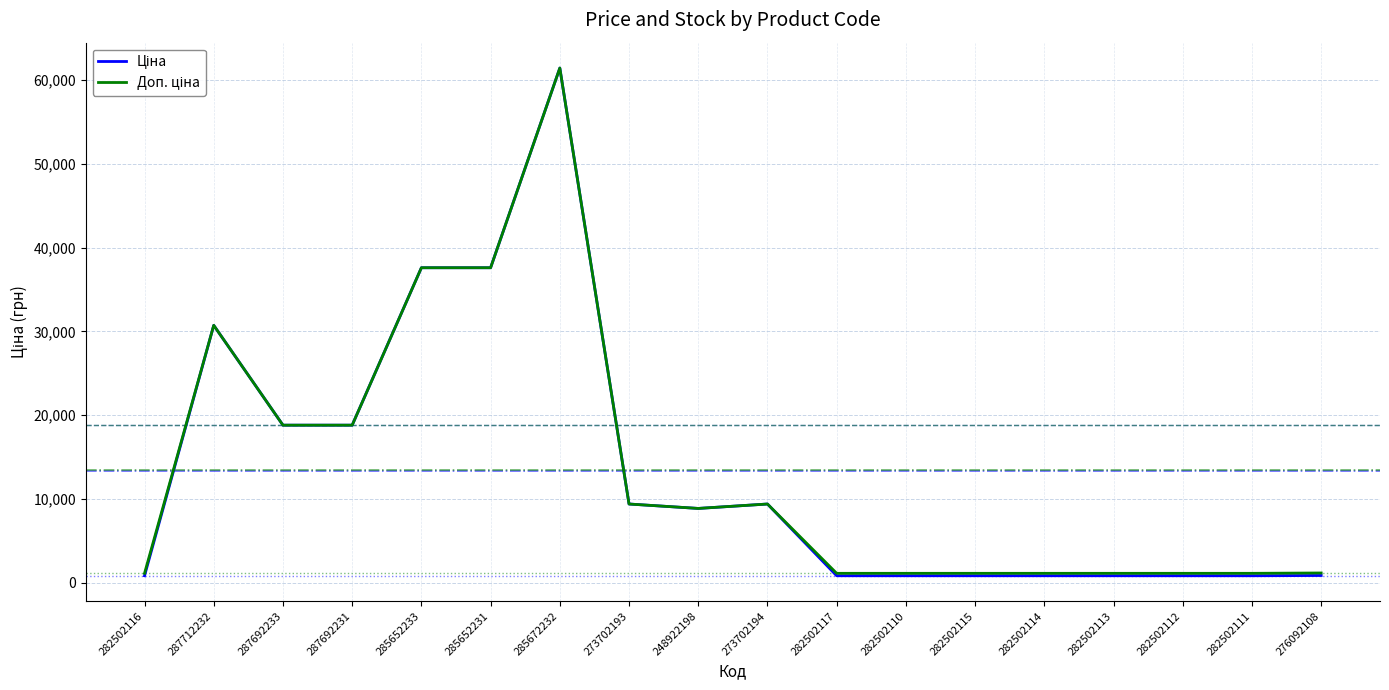

What is the maximum value shown in the chart?

61434.3